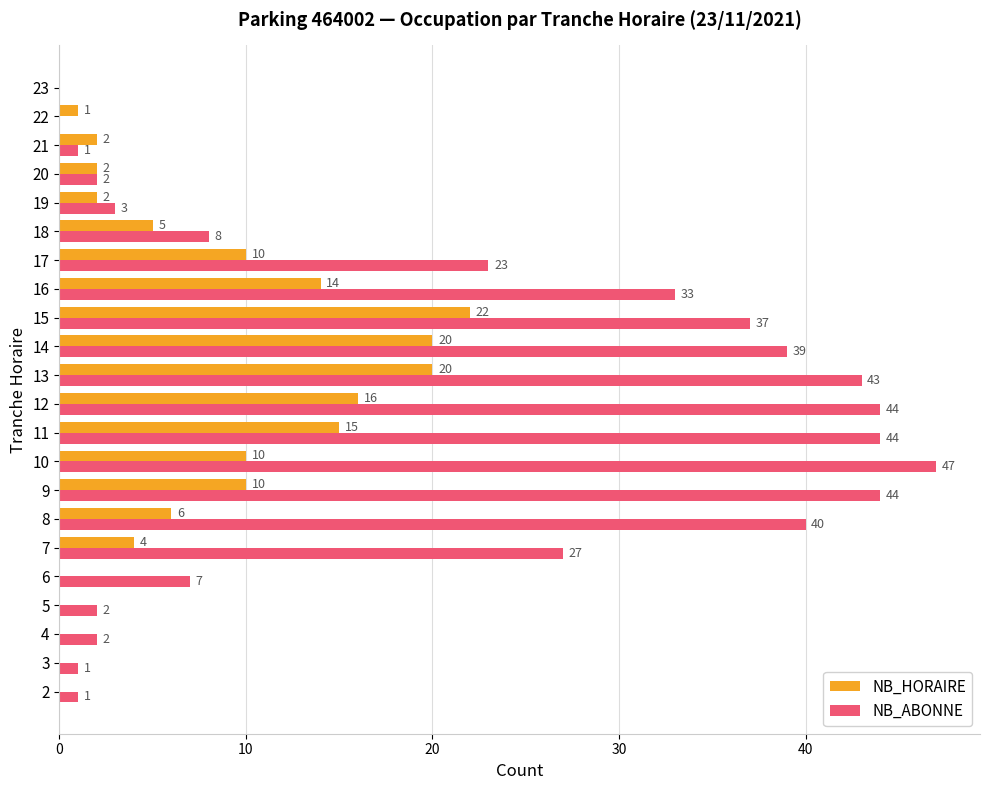

Which series changed the most between 5 and 8?

NB_ABONNE